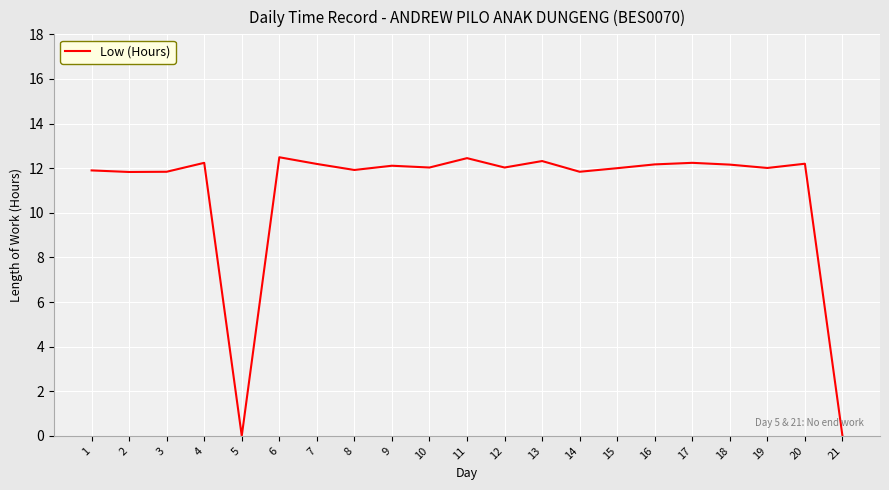

What is the ratio of the value at 4 to the value at 16?

1.0